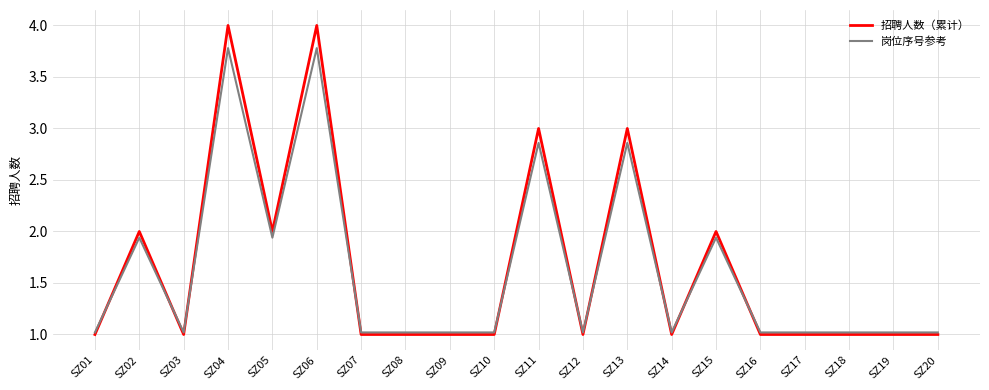

Does the chart display data point markers on the line(s)?

No